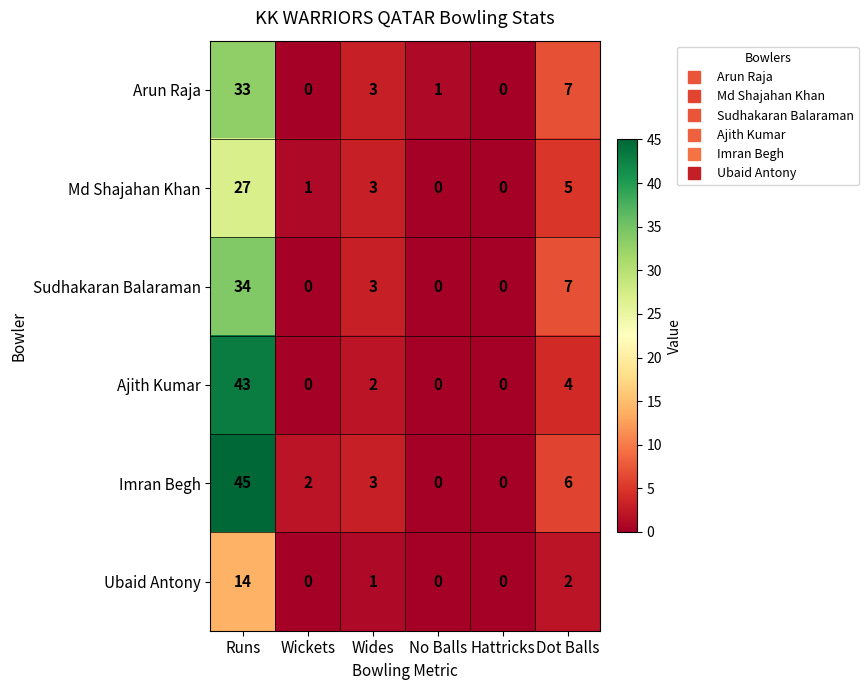

At how many categories does at least one series exceed 4?

2